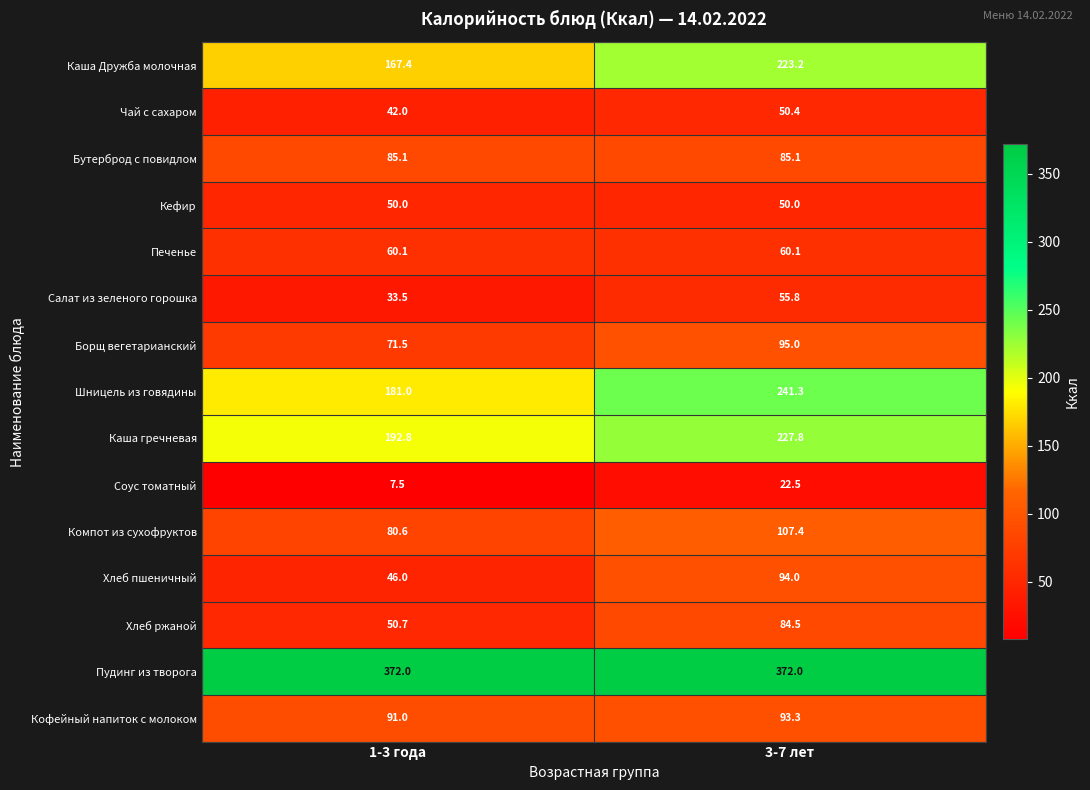

What is the total value across all series at 1-3 года?

1531.2